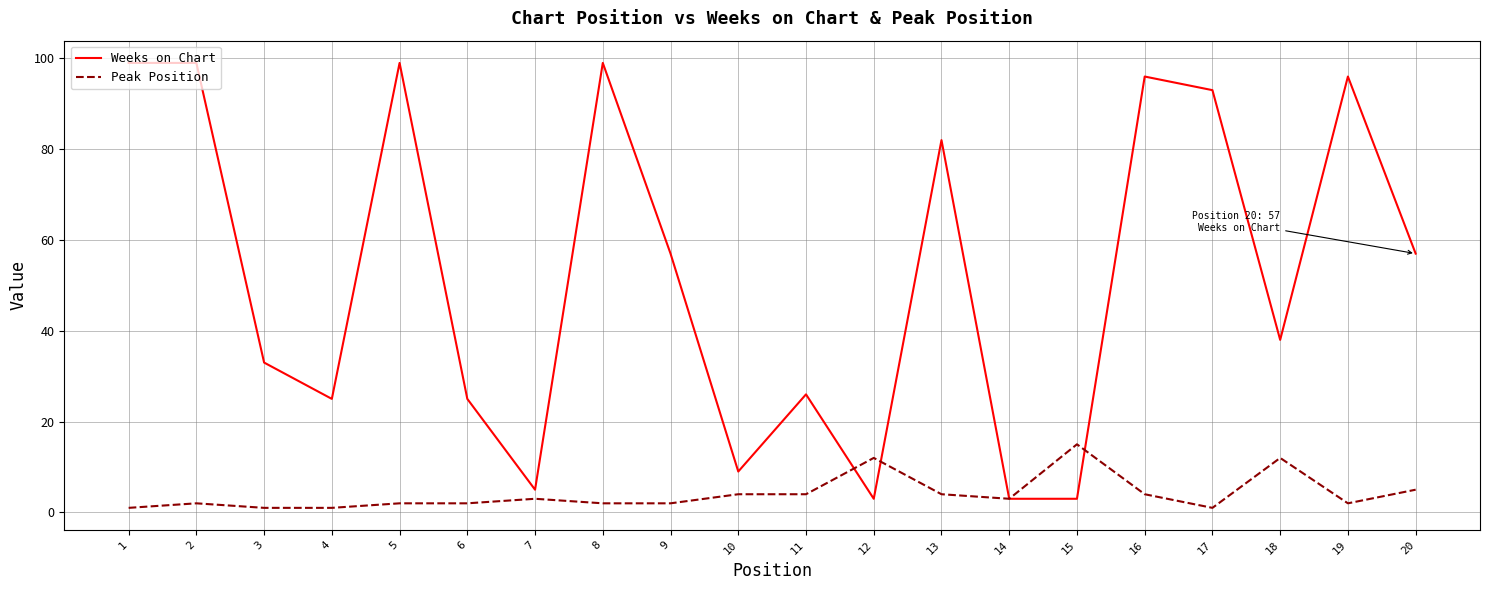

What is the average value of the Weeks on Chart series?

52